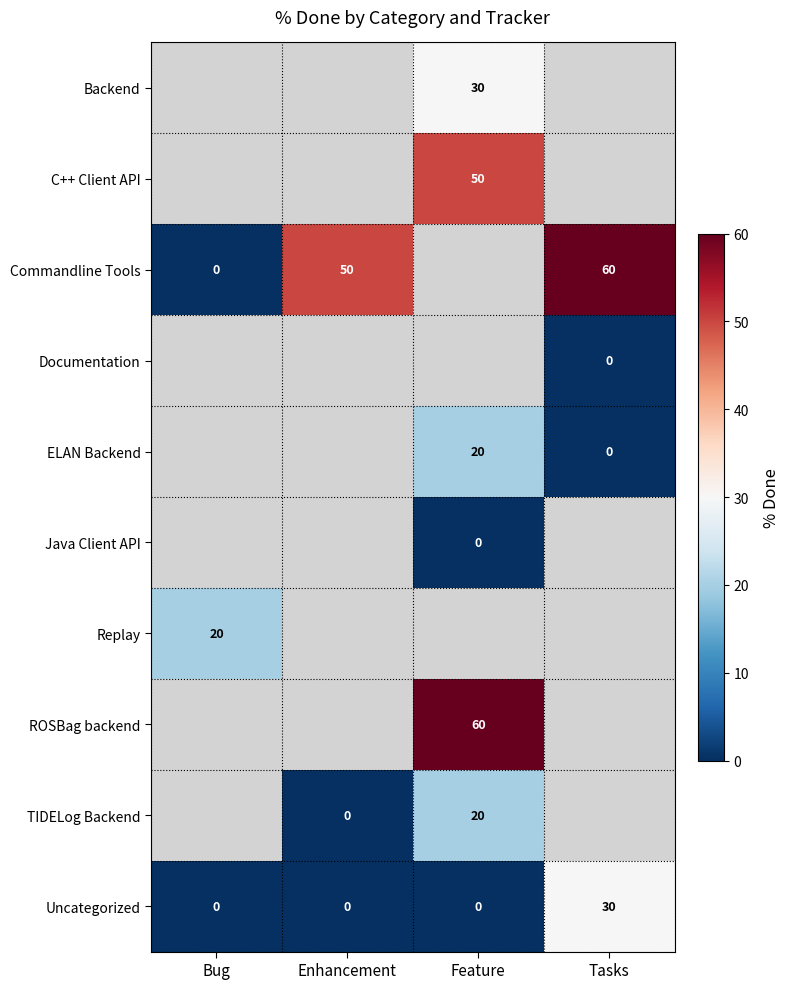

The C++ Client API series shows 50 at Feature. True or false?

True